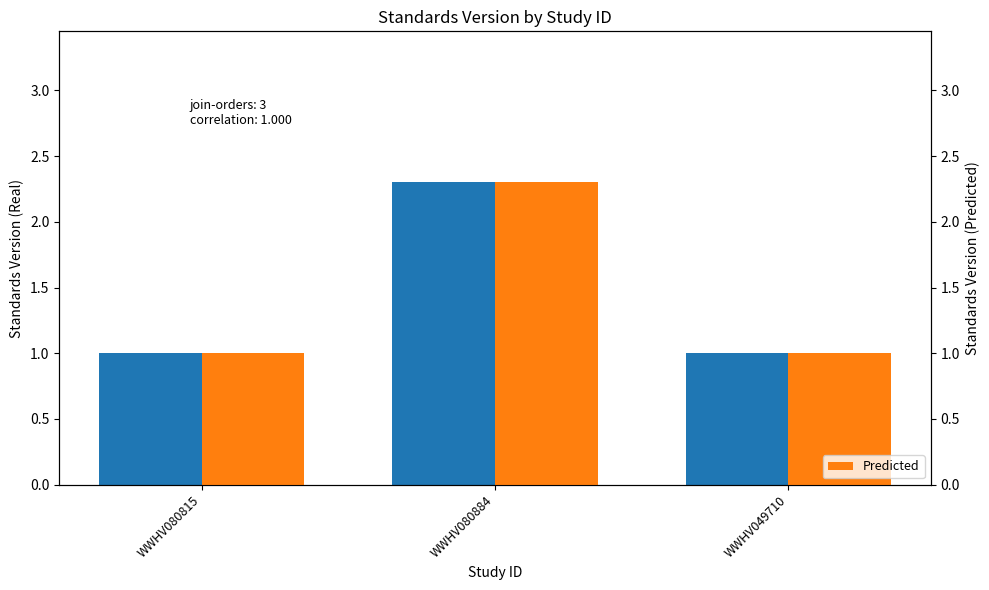

Is it true that Standards Version (Predicted) equals 1.0 at WWHV049710?

True